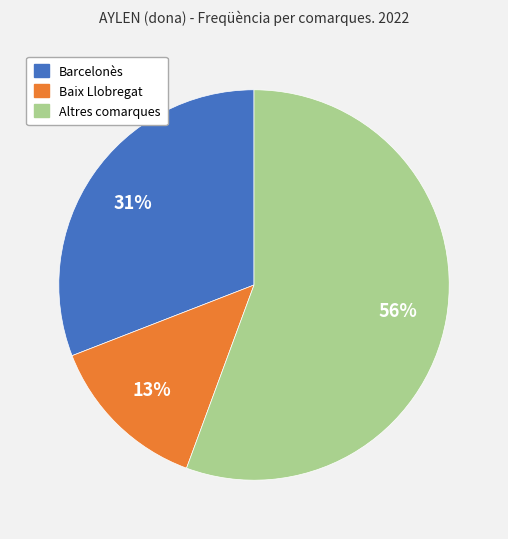

To the nearest percent, what is the average slice percentage?

33%